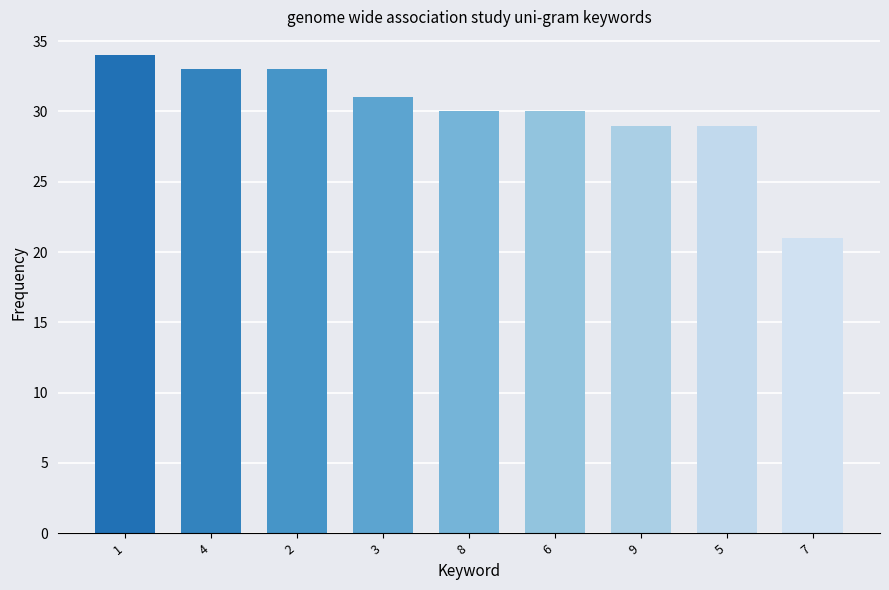

At which label does the data first exceed 30?

1